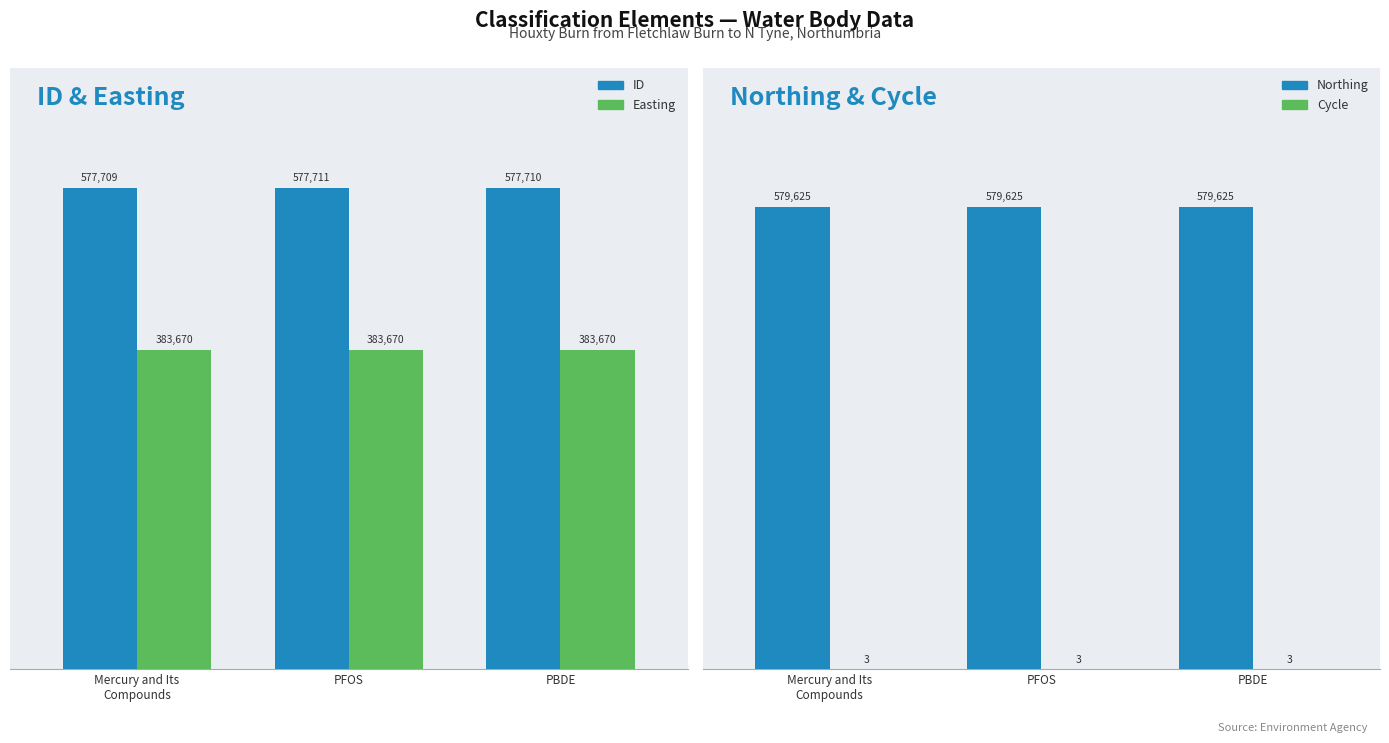

Does the chart contain any negative values?

No